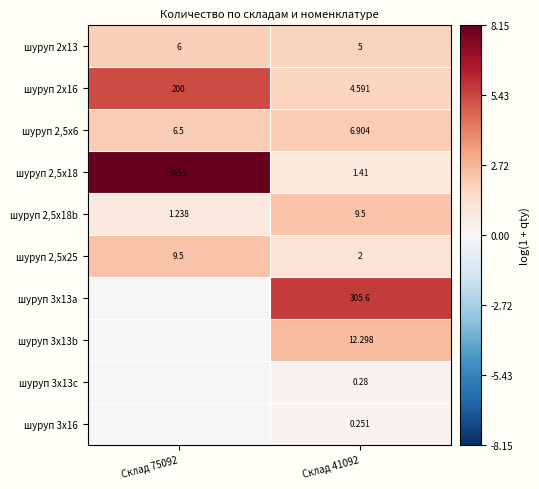

Is the value of шуруп 3х16 at Склад 41092 greater than the value of шуруп 3х13b at Склад 41092?

No